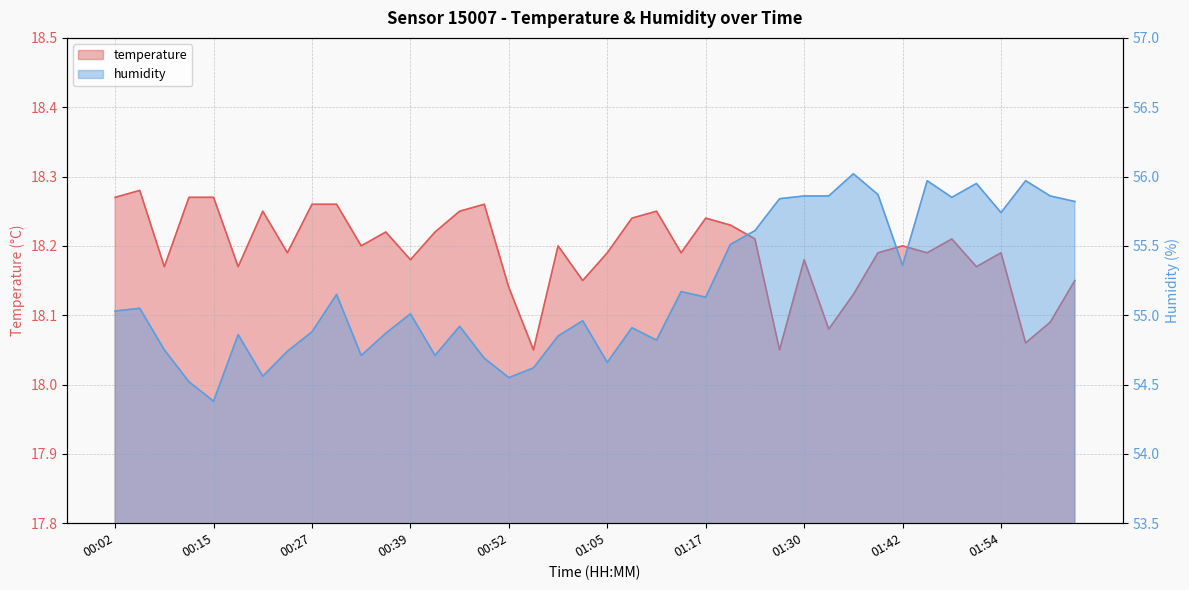

What is the average value of the temperature series?

18.2